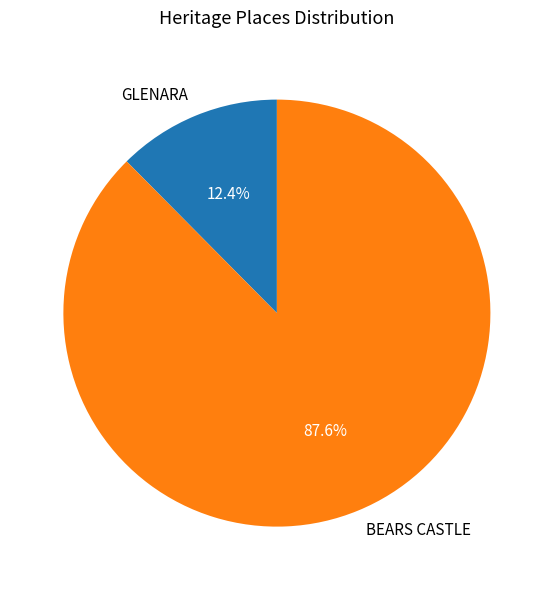

What percentage is the BEARS CASTLE slice, to the nearest percent?

88%